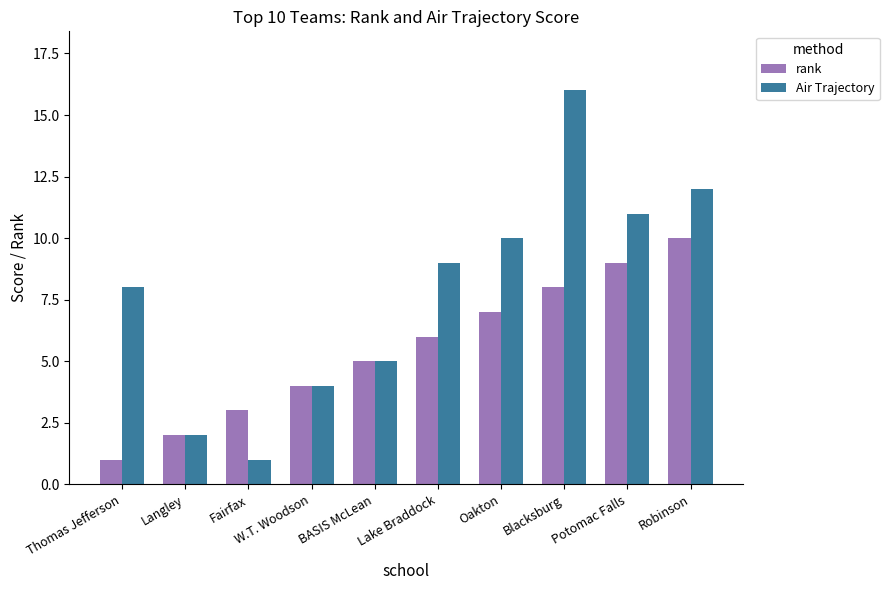

What is the spread (max minus min) of values at Thomas Jefferson?

7